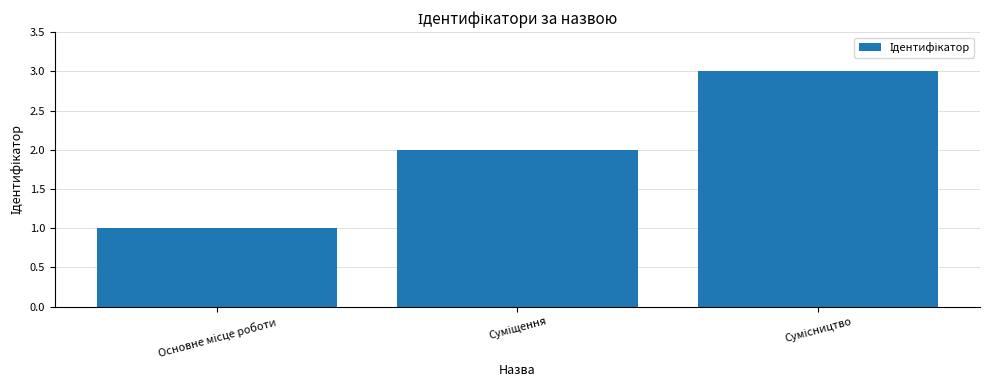

What is the sum of all values?

6